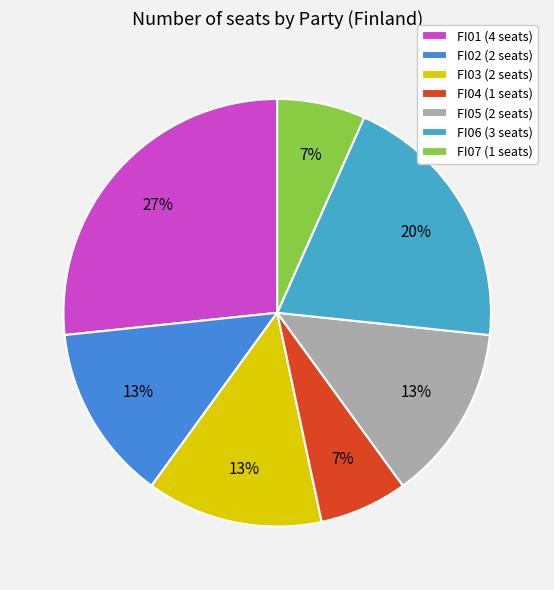

Count the number of slices in the pie.

7